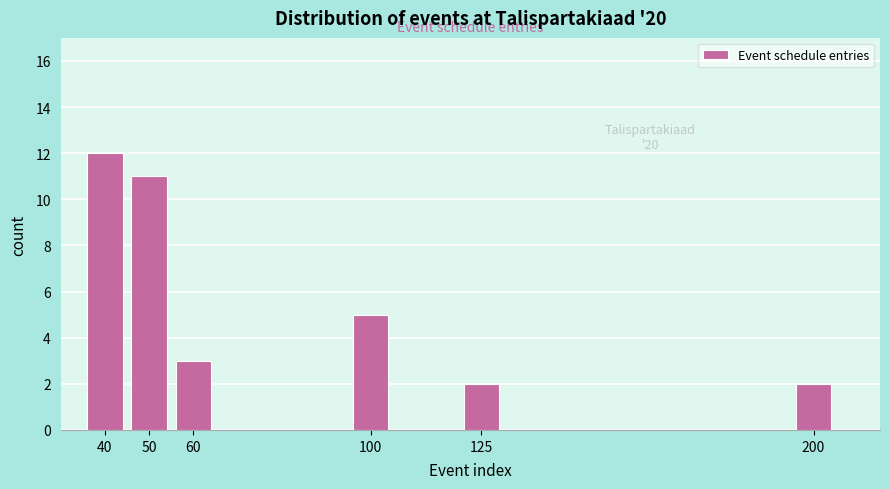

Reading left to right, list all the values displayed in this chart.

40=12	50=11	60=3	100=5	125=2	200=2